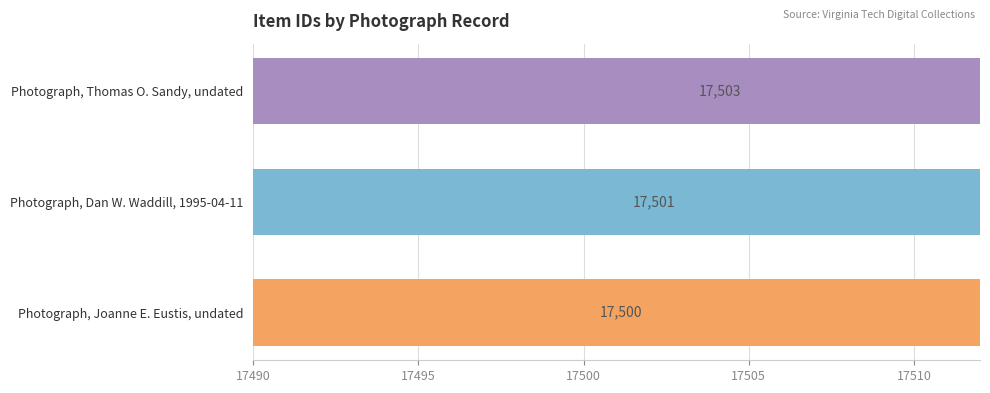

Are the bars horizontal?

Yes